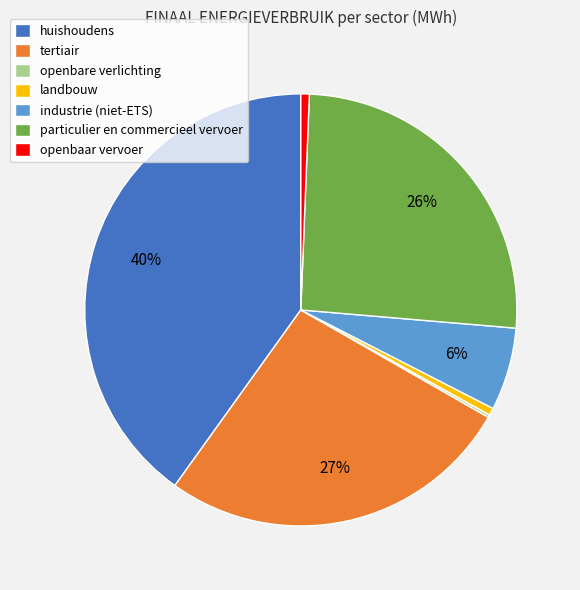

What percentage is the industrie (niet-ETS) slice, to the nearest percent?

6%